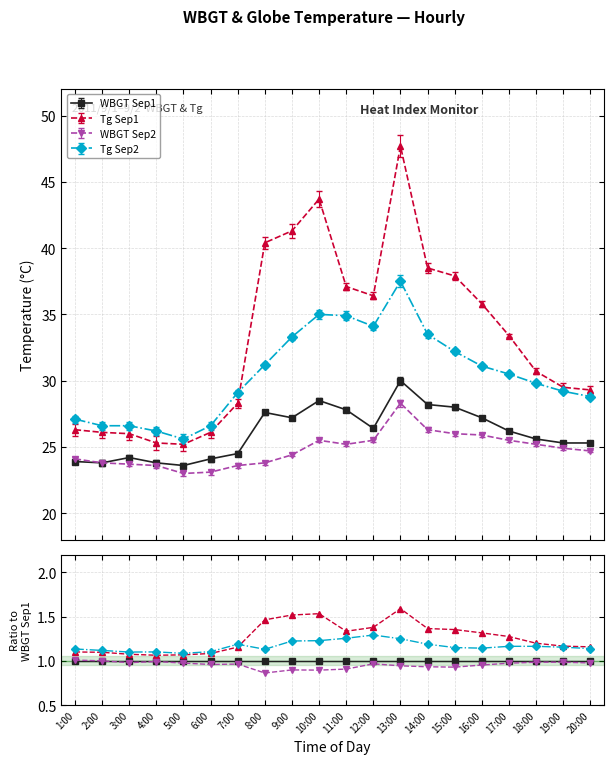

How many lines are shown in the chart?

4